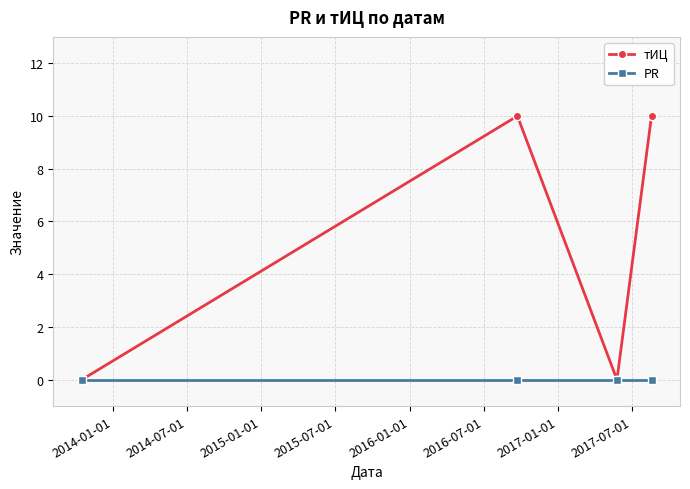

Does the chart display data point markers on the line(s)?

Yes